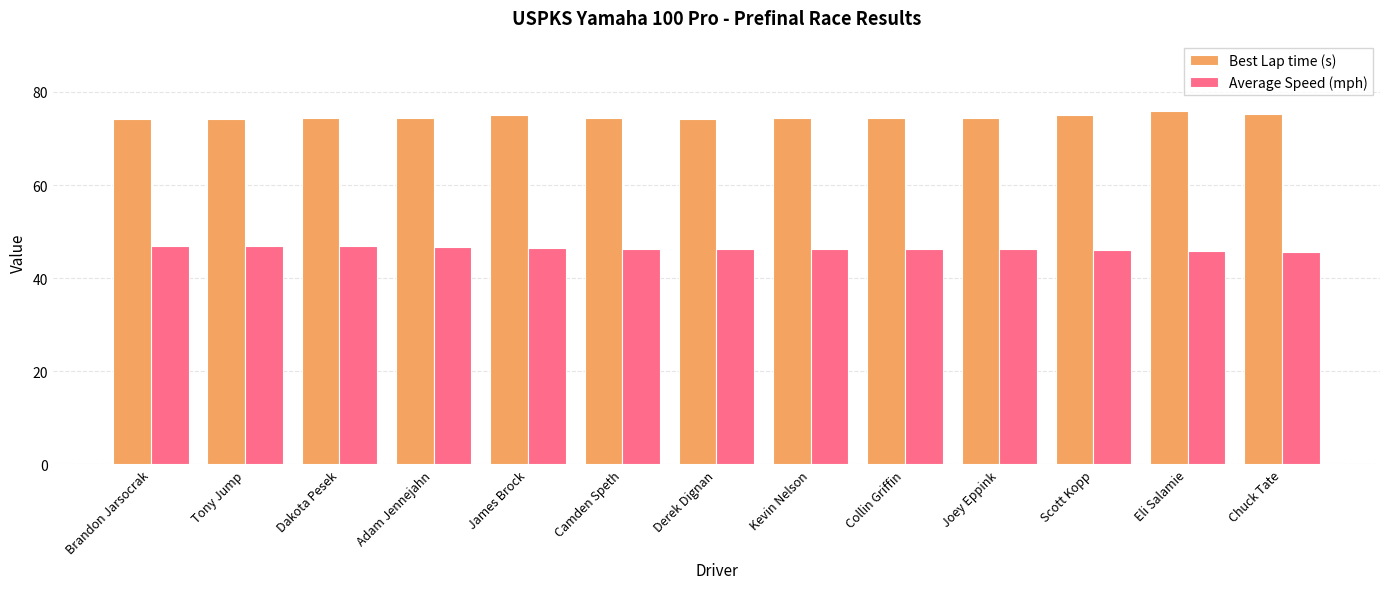

What is the lowest value of the Best Lap time (s) series?

74.1